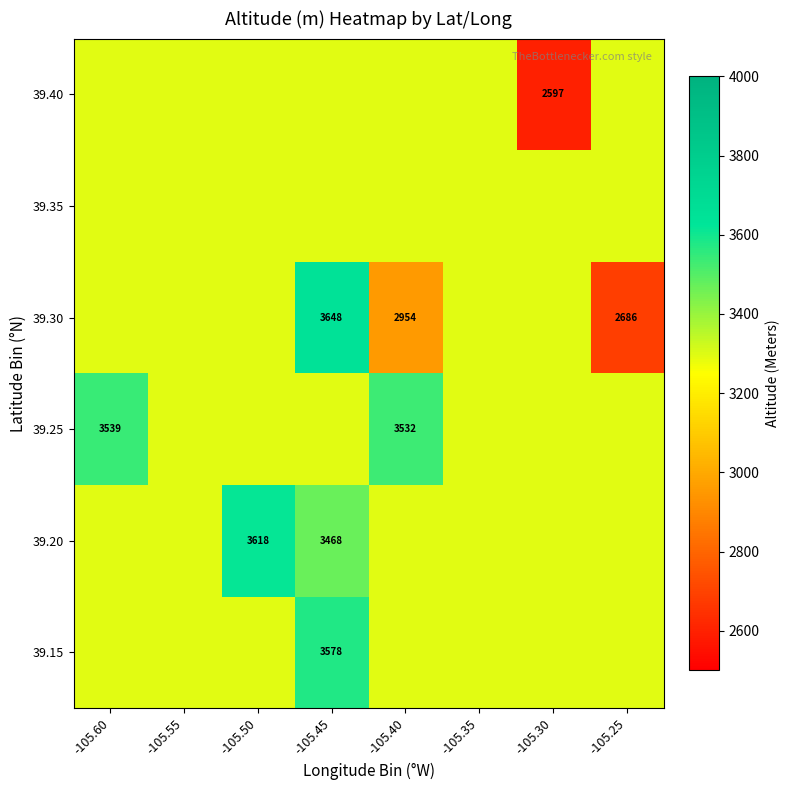

List the series in order of their peak value, lowest first.

39.35, 39.40, 39.25, 39.15, 39.20, 39.30